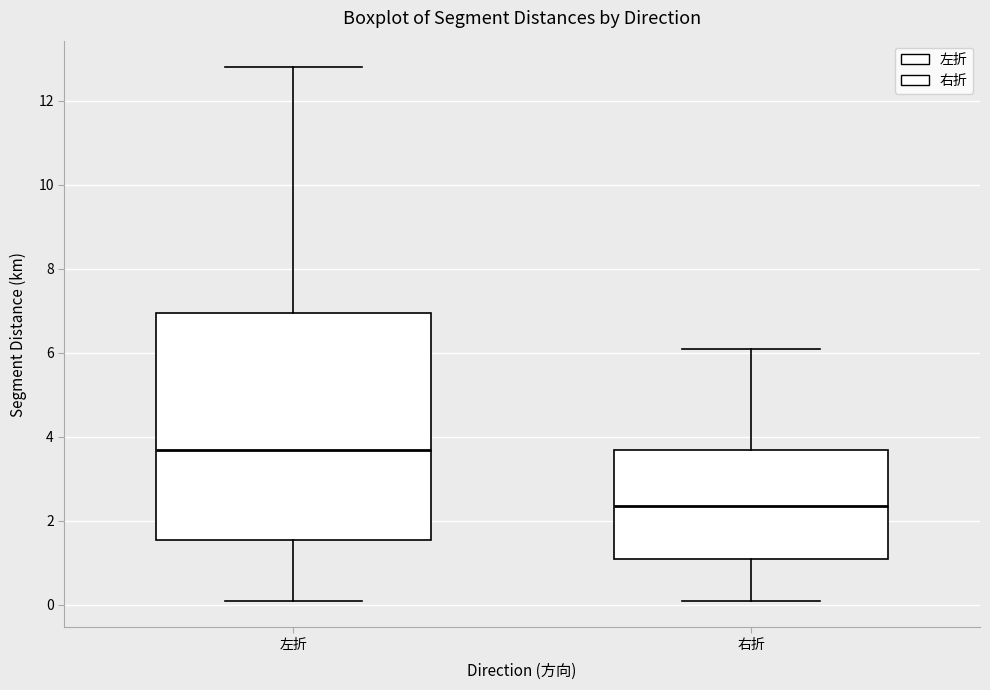

Which box has the lowest median line?

右折